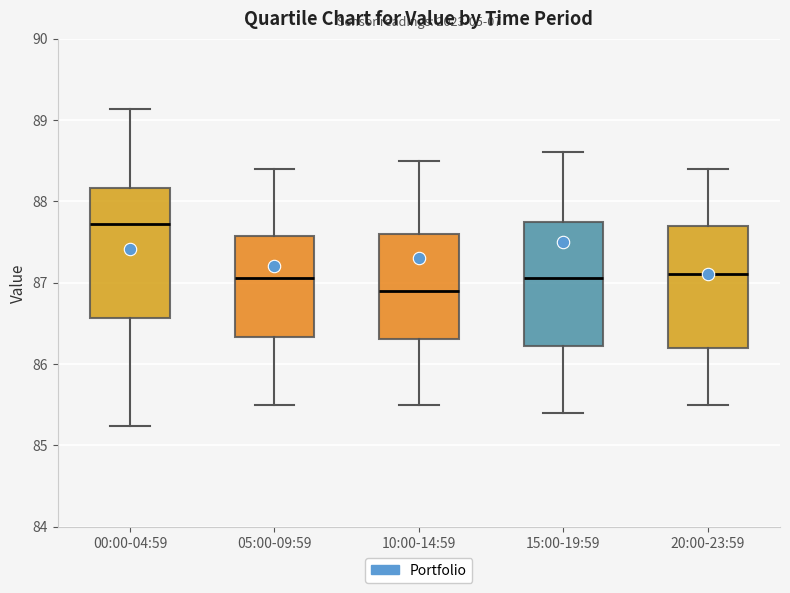

Reading left to right, transcribe this box plot: for each box, give where its median line is, the range the box spans, and where its two whiskers end, as read against the y-axis. The values are not printed on the chart, so give them approximately, as read against the axis.

00:00-04:59: median 87.7, box 86.6 to 88.2, whiskers 85.2 to 89.1
05:00-09:59: median 87.1, box 86.3 to 87.6, whiskers 85.5 to 88.4
10:00-14:59: median 86.9, box 86.3 to 87.6, whiskers 85.5 to 88.5
15:00-19:59: median 87.1, box 86.2 to 87.8, whiskers 85.4 to 88.6
20:00-23:59: median 87.1, box 86.2 to 87.7, whiskers 85.5 to 88.4